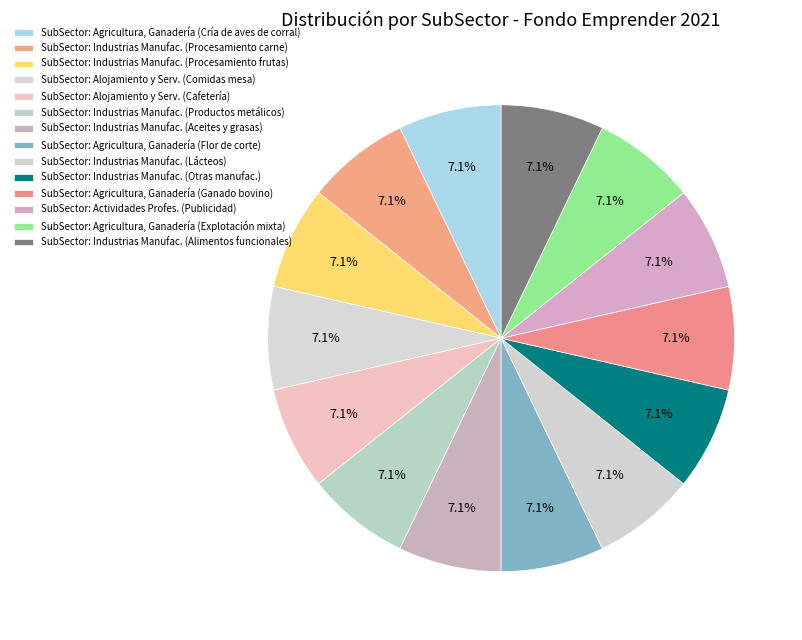

How many segments does this pie chart have?

14